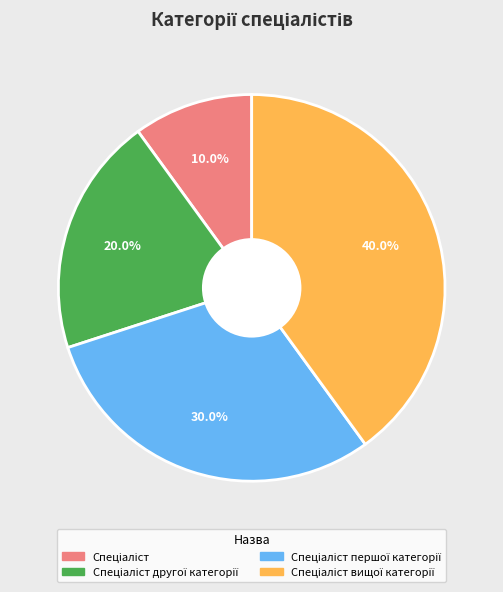

Is there a majority slice in this chart?

No